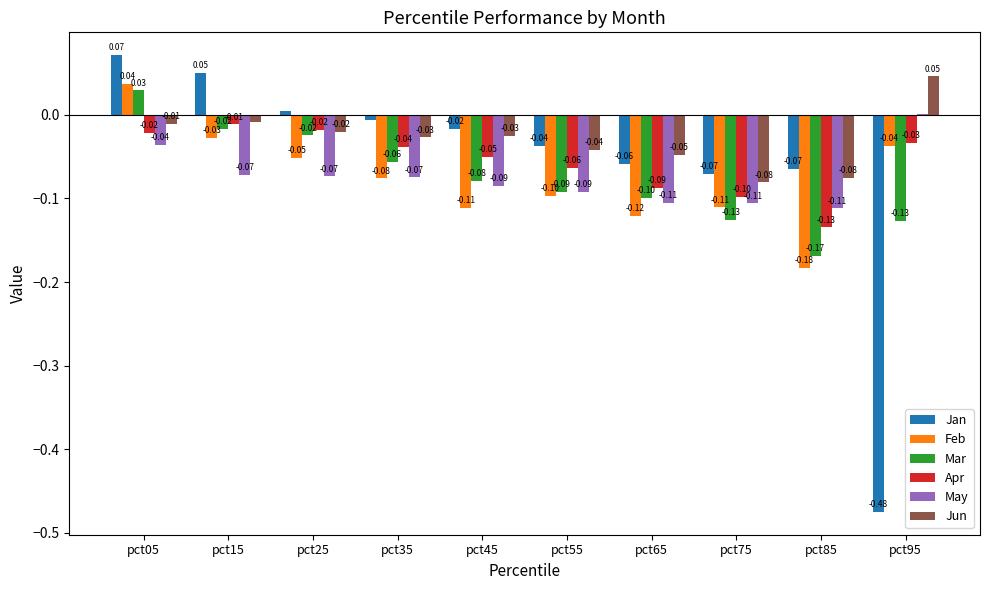

What is the sum of all Jan values?

-0.6